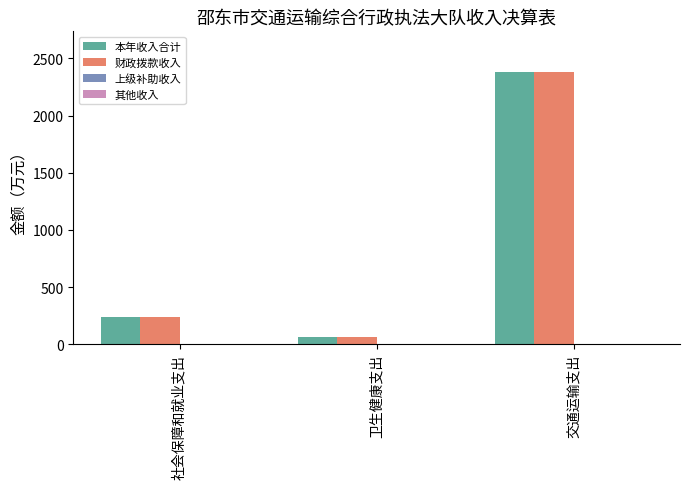

What is the highest value of the 本年收入合计 series?

2378.7